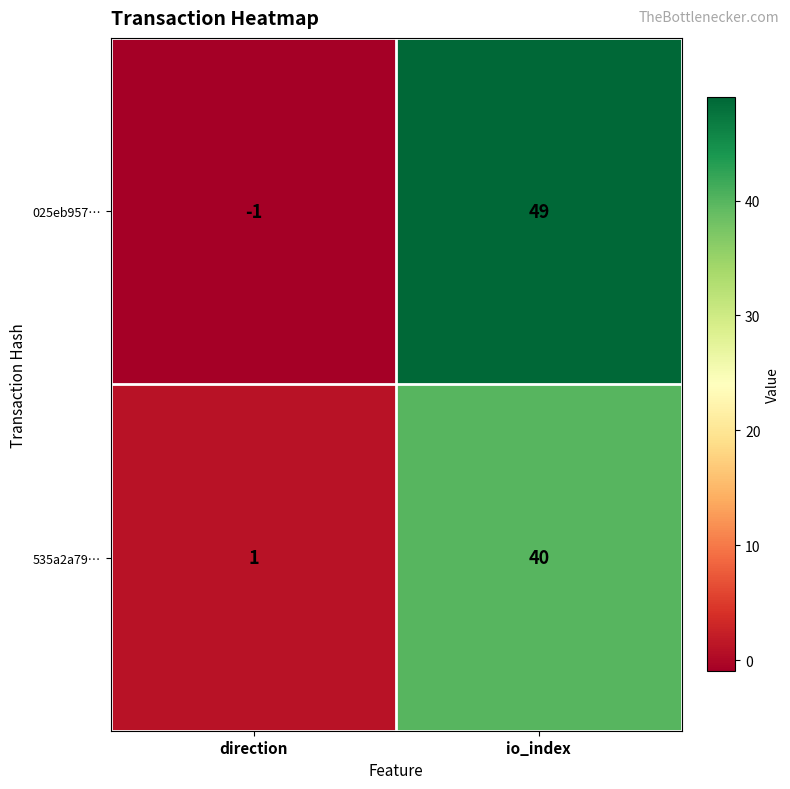

What value does the 025eb957… series have at io_index, to the nearest 5?

50